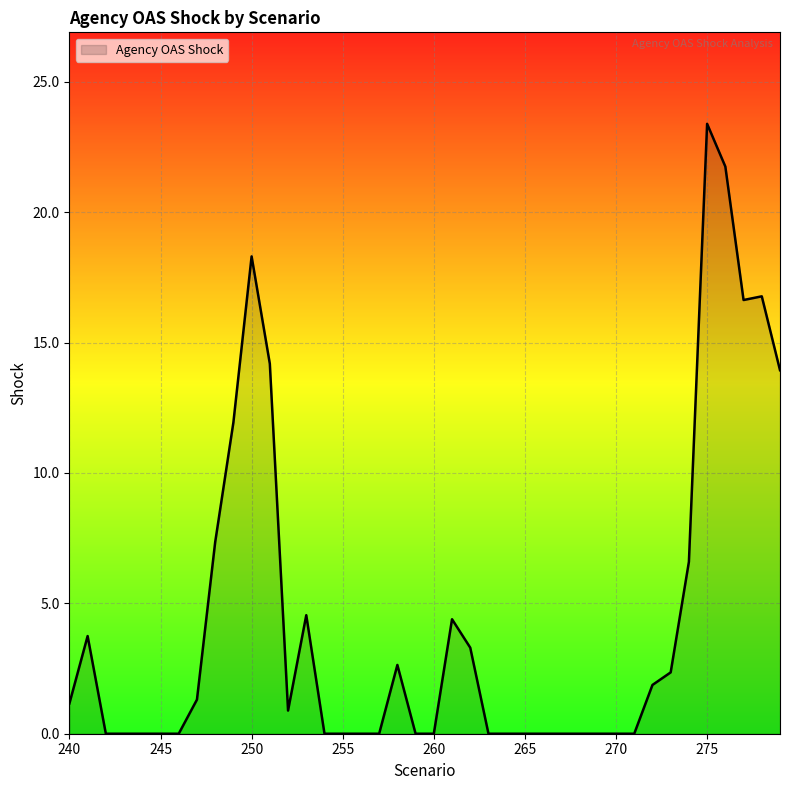

What is the greatest value displayed?

23.4